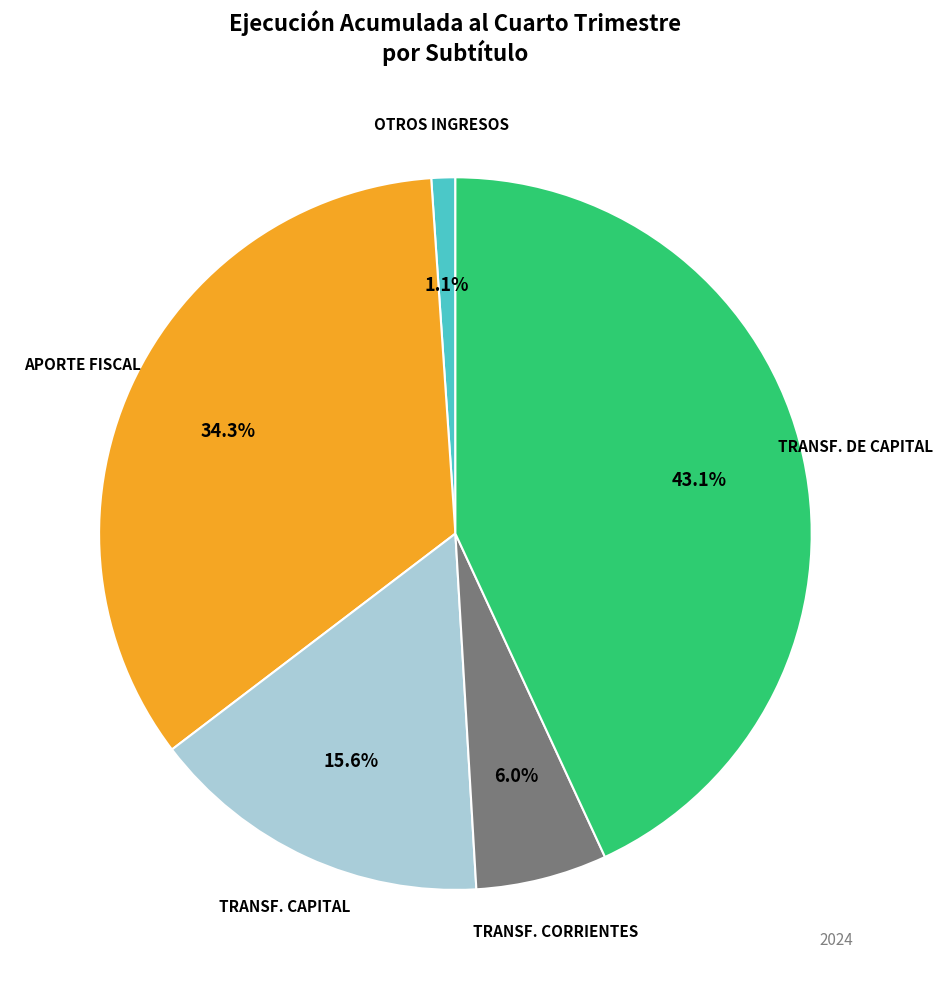

Is there a majority slice in this chart?

No